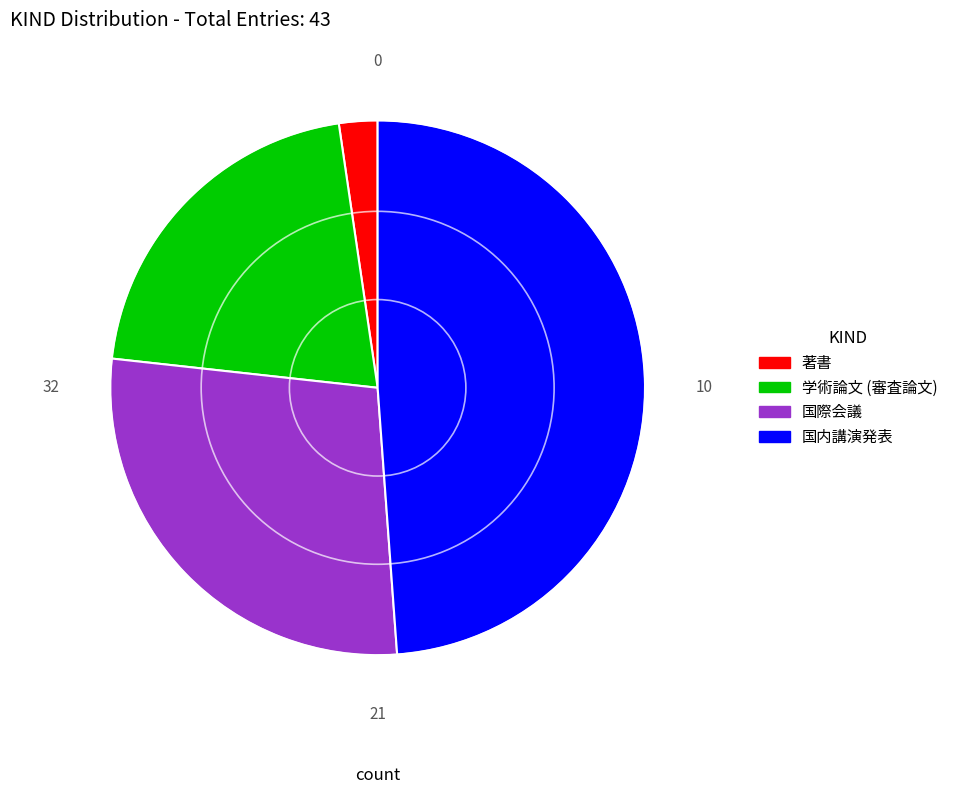

Between 学術論文 (審査論文) and 国内講演発表, which is larger?

国内講演発表